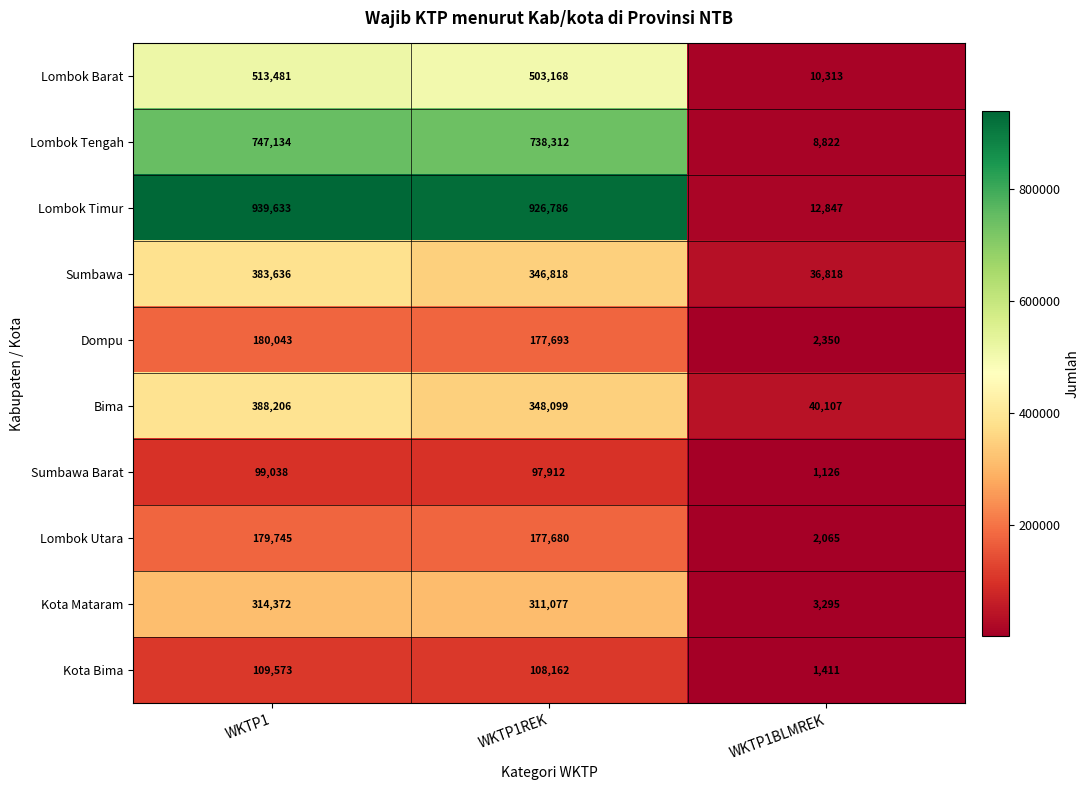

Where is Lombok Utara nearest to the value 90905?

WKTP1REK